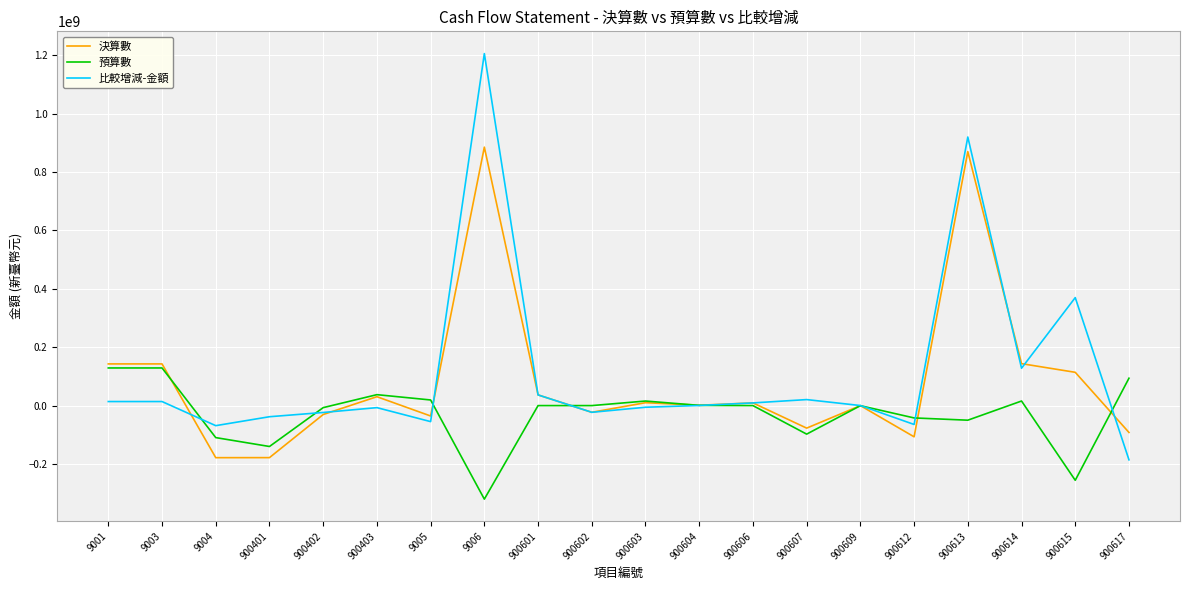

Which series has the widest spread of values?

比較增減-金額